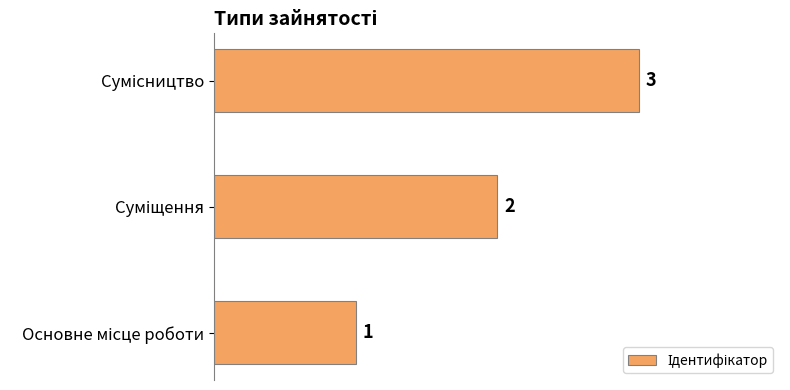

Count the values in the range 1 to 3.

3